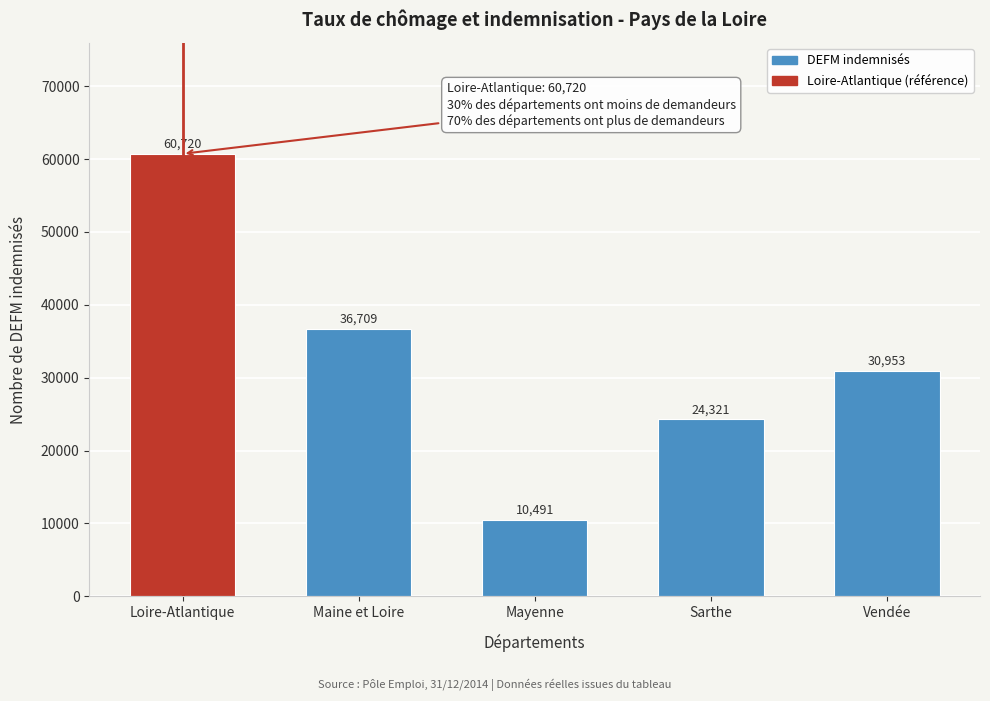

Reading left to right, what are all the values shown in this chart?

60720	36709	10491	24321	30953